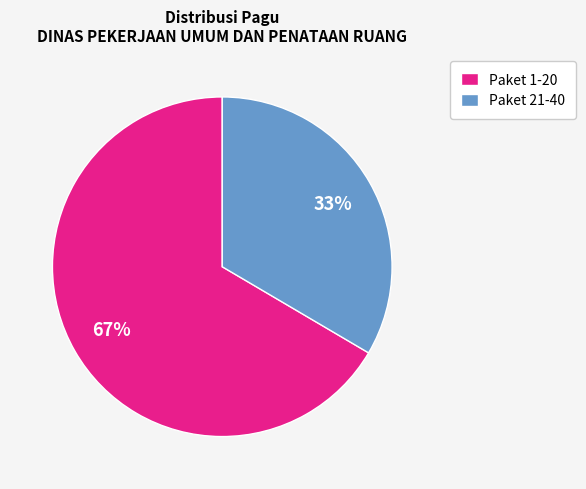

To the nearest percent, what is the average slice percentage?

50%